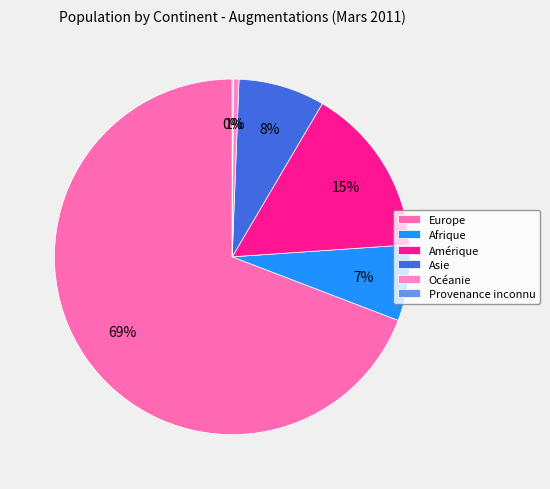

To the nearest percent, what is the difference between the Asie and Europe slice percentages?

61%